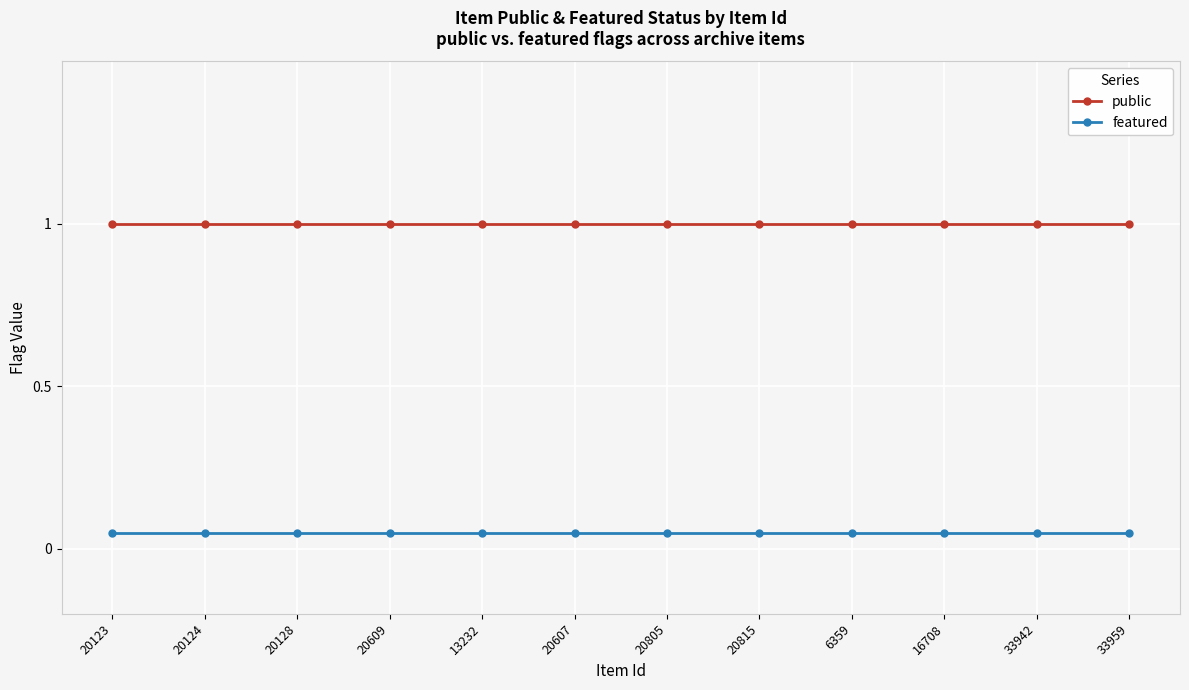

What are all the series names shown in the legend?

public, featured